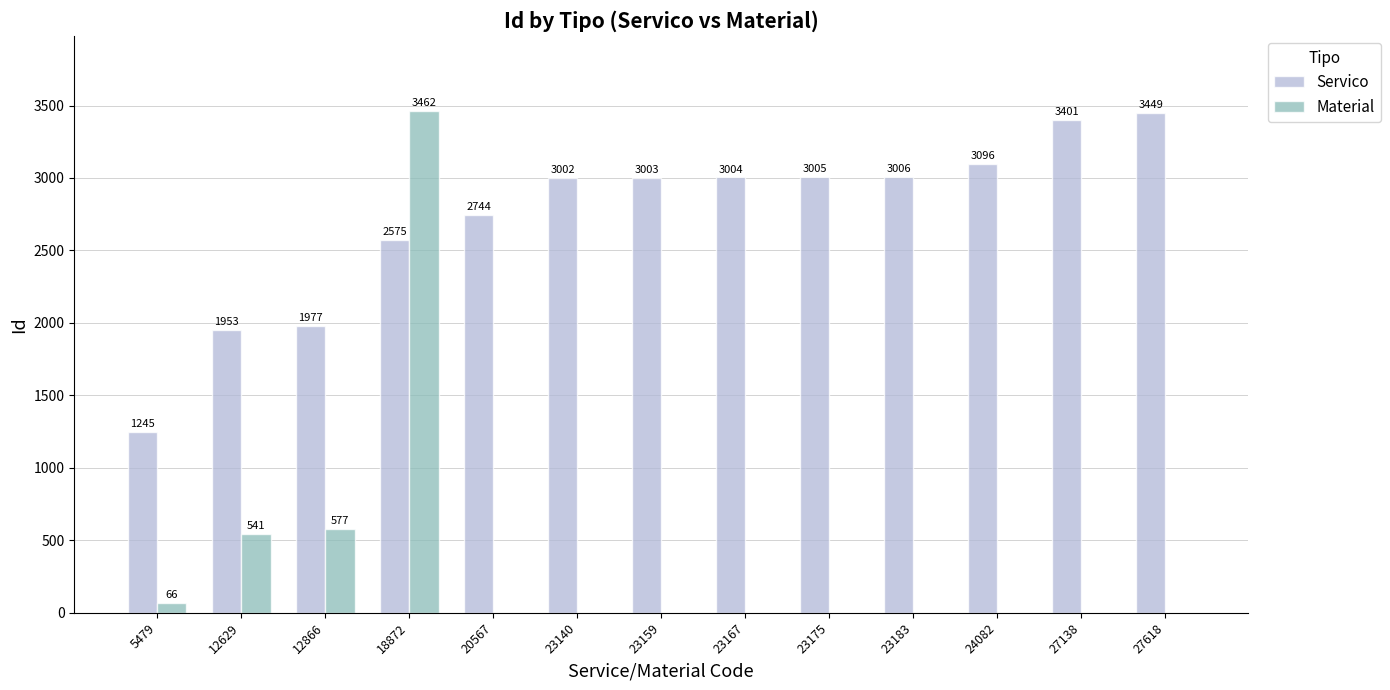

What is the highest value of the Servico series?

3449